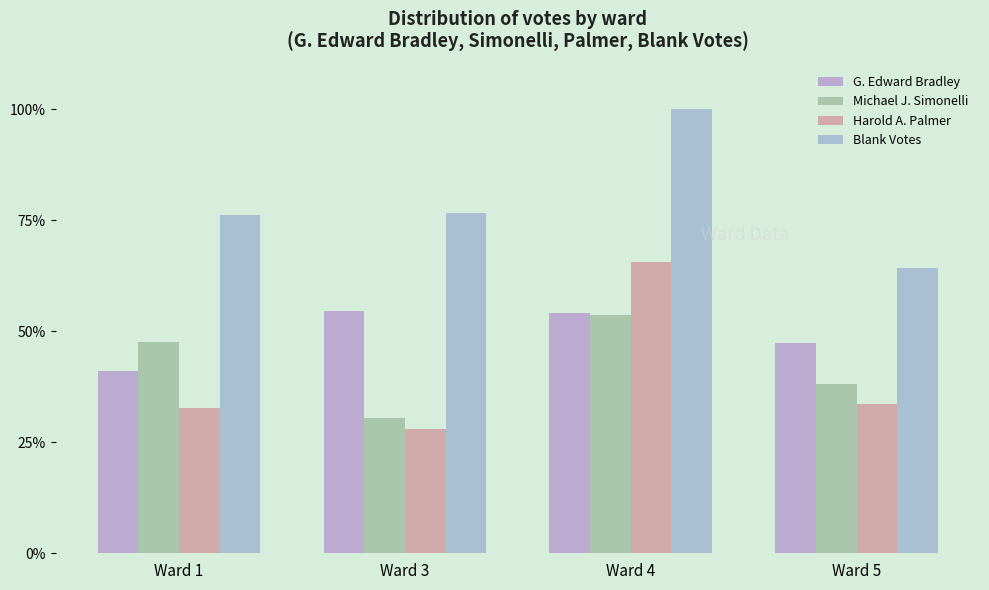

The value of Harold A. Palmer at Ward 5 is 33.7. True or false?

True